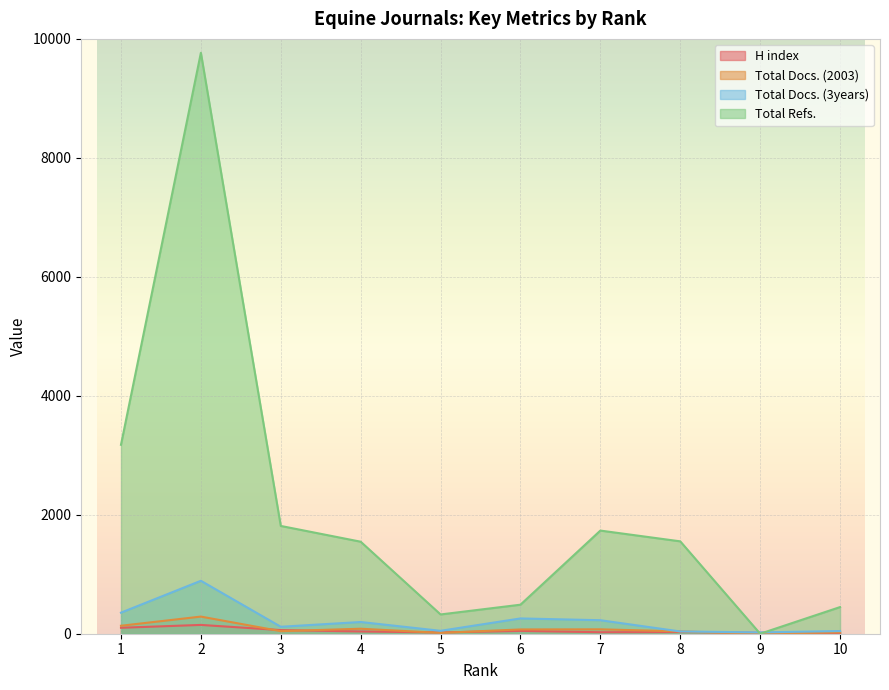

What is the difference between the highest and lowest values at 2?

9618